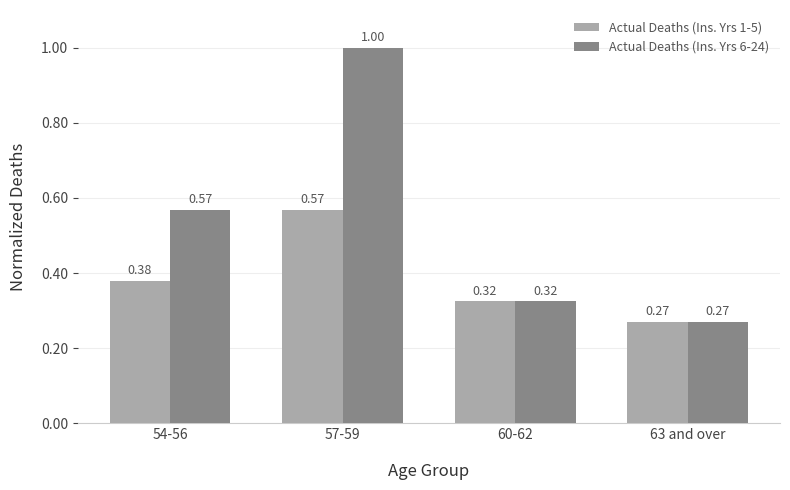

What is the label of the 4th bar from the left?

63 and over